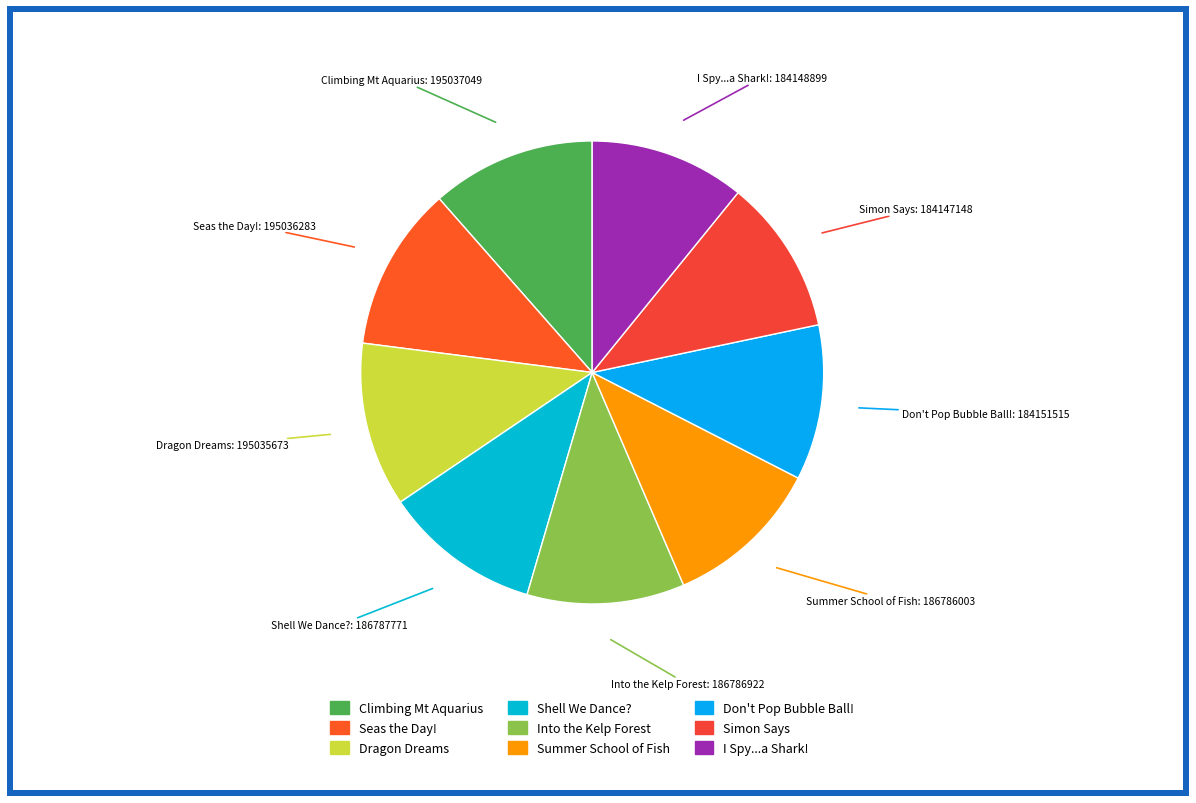

True or false: Summer School of Fish accounts for 11% of the total.

True